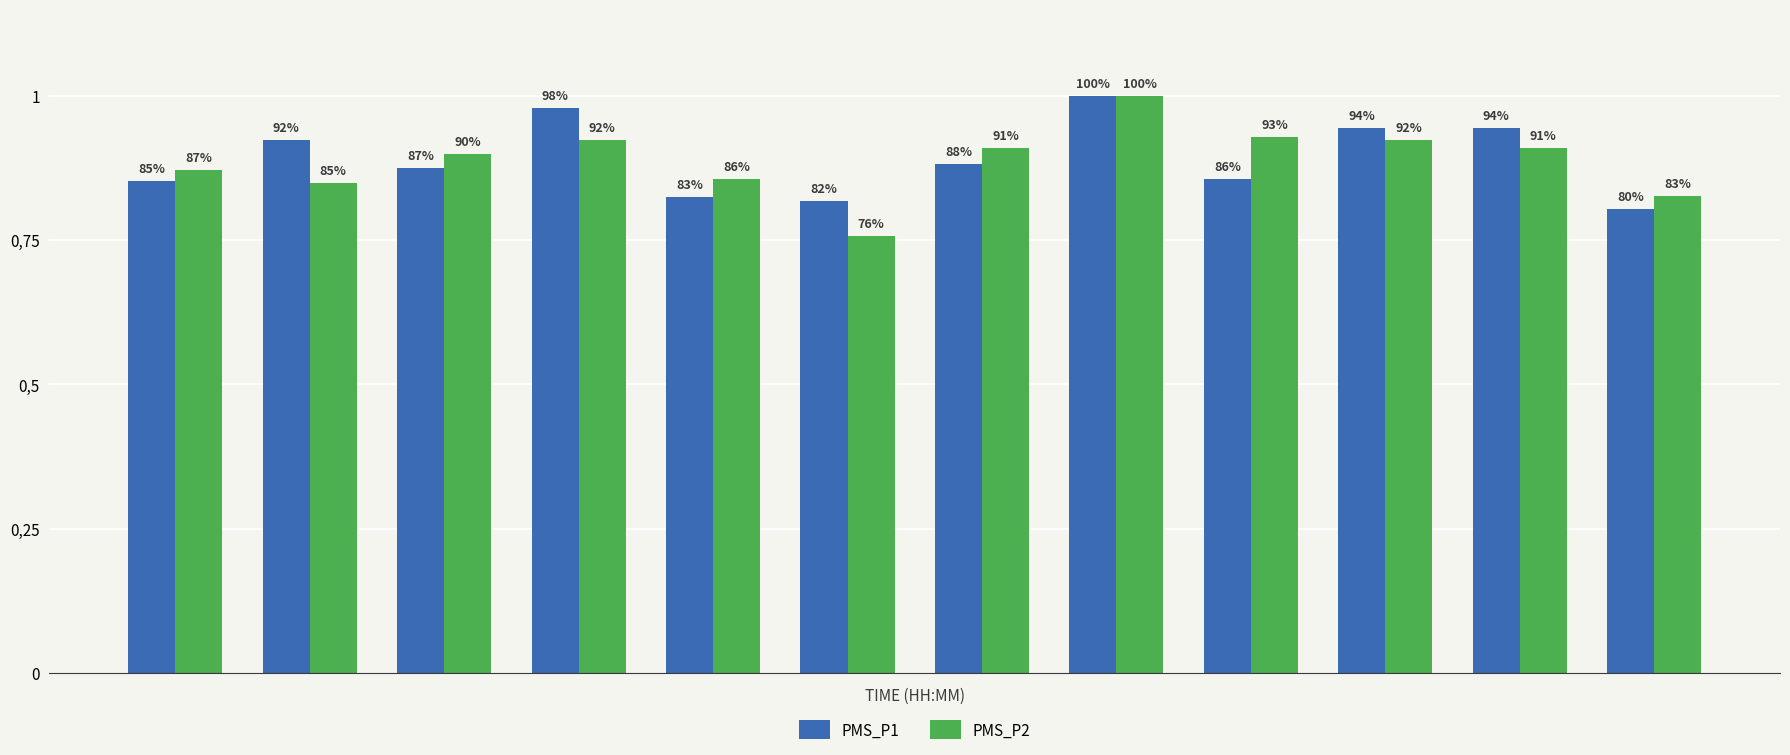

Which category has the lowest value in the PMS_P2 series?

5